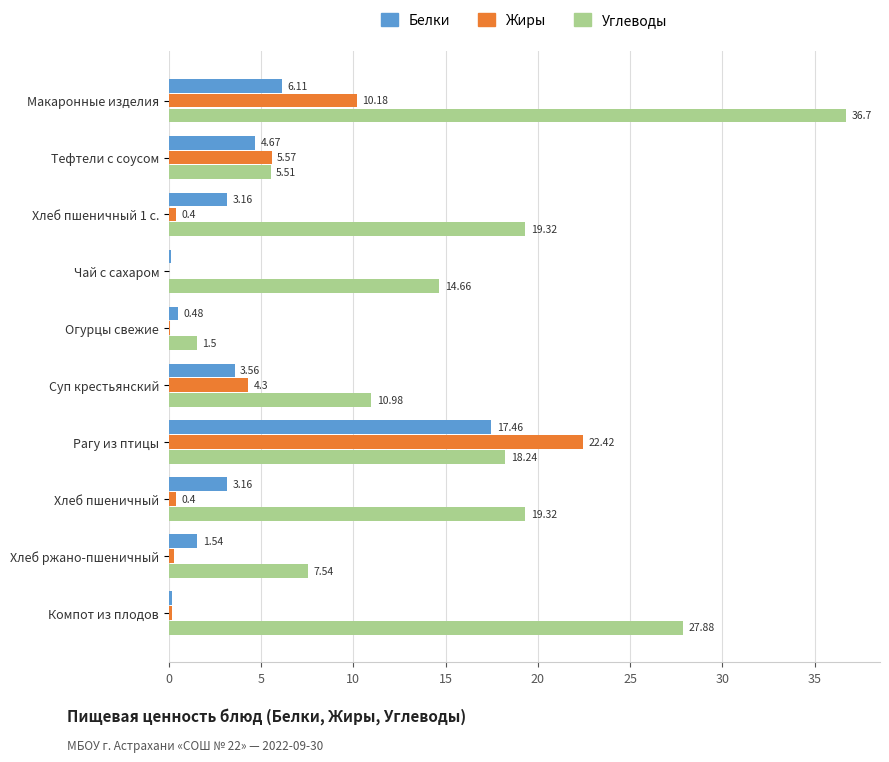

Is the value of Жиры at Тефтели с соусом greater than the value of Белки at Компот из плодов?

Yes